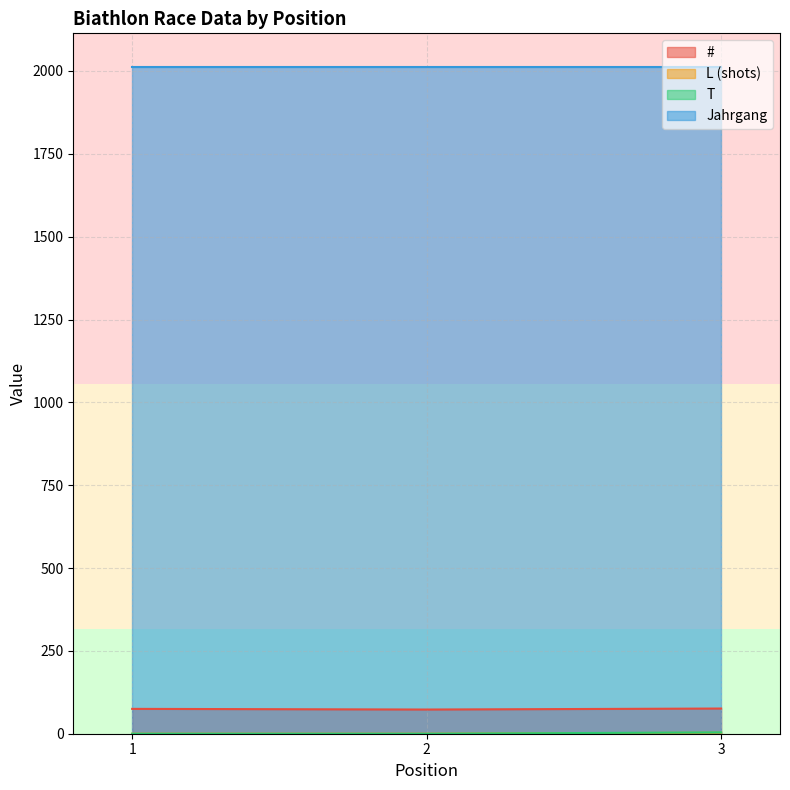

How many values in T are above zero?

1